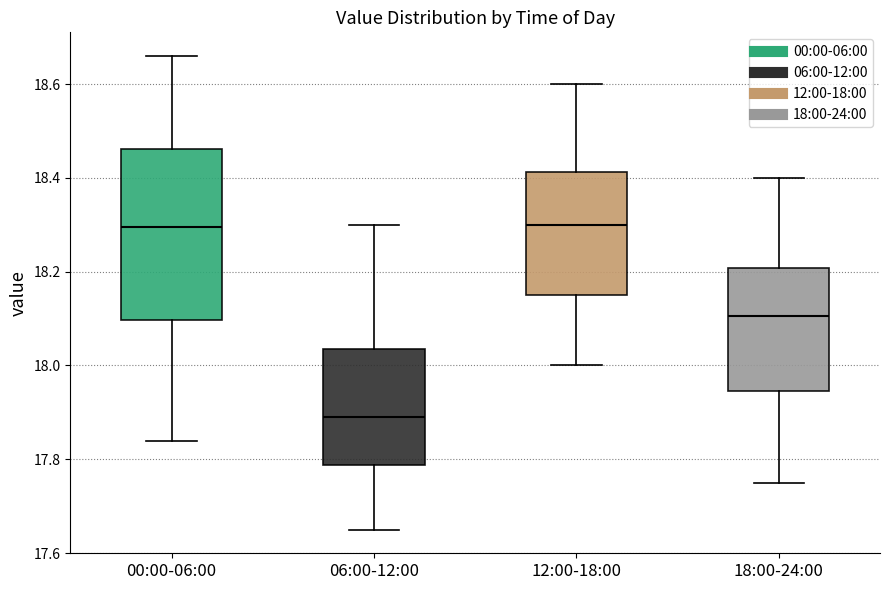

Where is the lower edge of the box for 06:00-12:00 on the y-axis? The values are not printed on the chart, so give them approximately, as read against the axis.

17.78